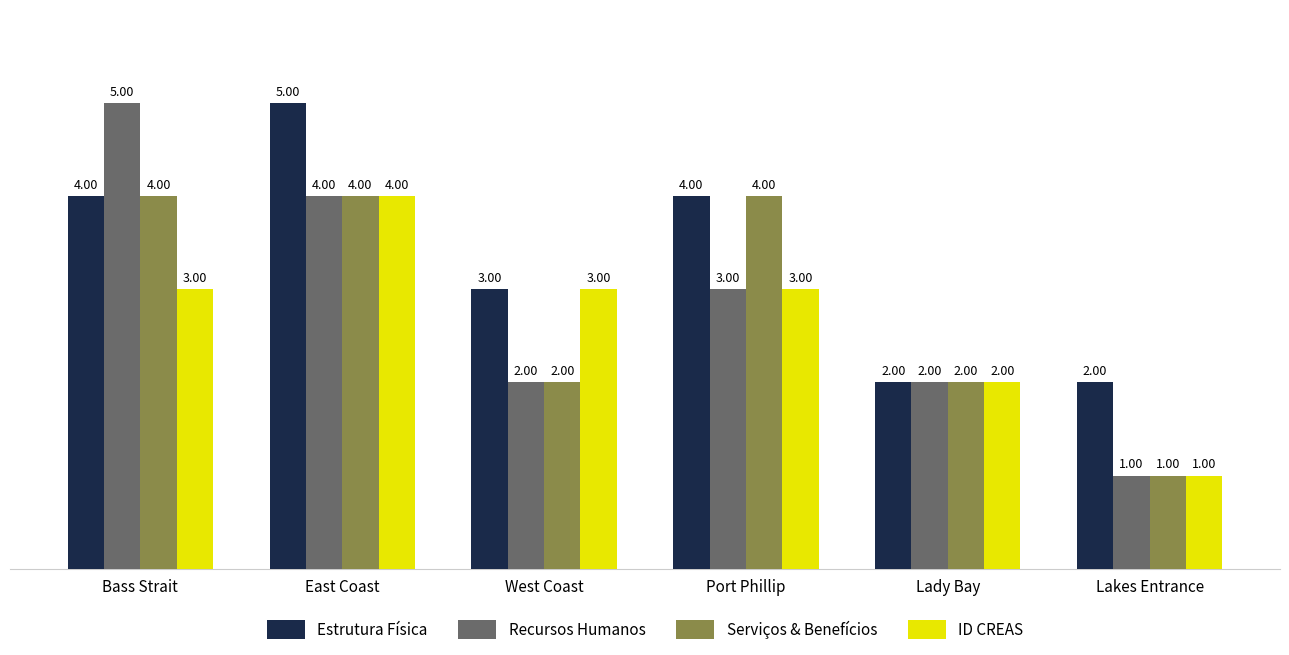

Is the value of Serviços & Benefícios at West Coast greater than the value of Estrutura Física at West Coast?

No